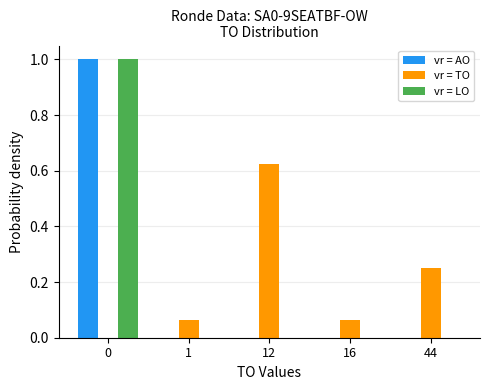

Reading right to left, extract all data points from this chart.

AO: 0.0	0.0	0.0	0.0	1.0
TO: 0.2	0.1	0.6	0.1	0.0
LO: 0.0	0.0	0.0	0.0	1.0